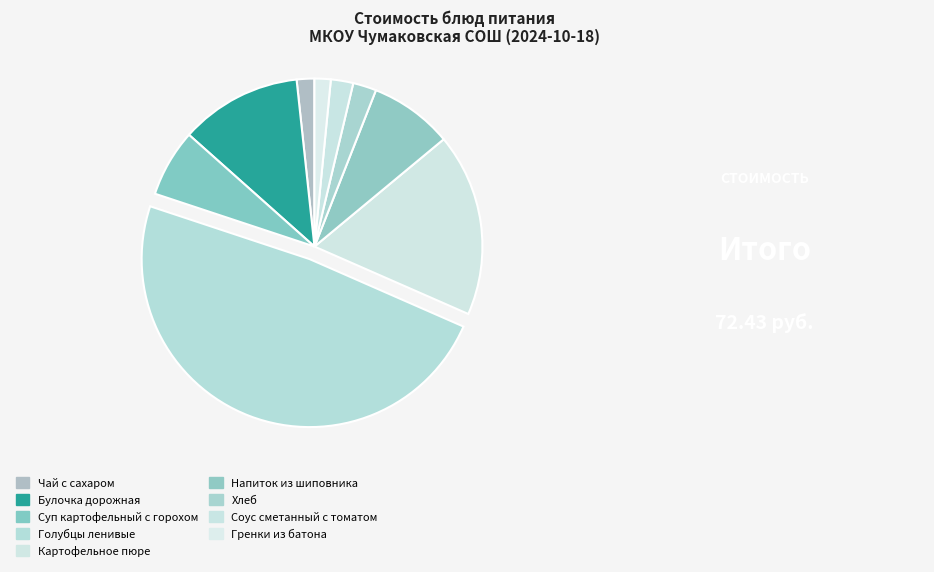

How many slices are in this pie chart?

9